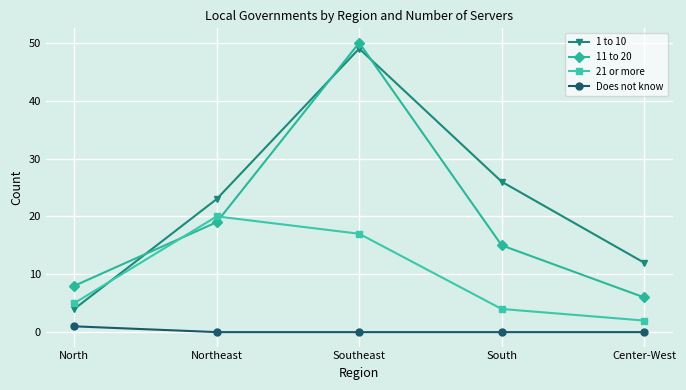

Reading left to right, transcribe all the data shown in this chart.

1 to 10: North=4	Northeast=23	Southeast=49	South=26	Center-West=12
11 to 20: North=8	Northeast=19	Southeast=50	South=15	Center-West=6
21 or more: North=5	Northeast=20	Southeast=17	South=4	Center-West=2
Does not know: North=1	Northeast=0	Southeast=0	South=0	Center-West=0